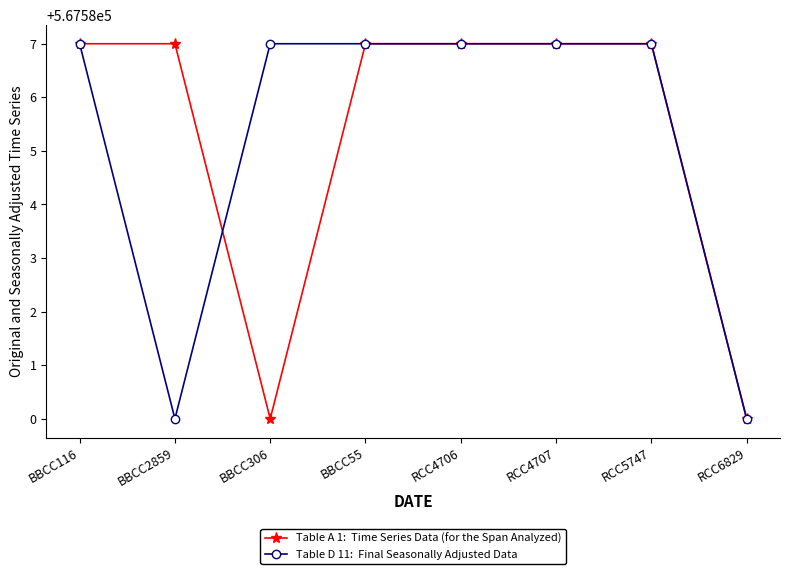

What is the label of the 5th point from the left?

RCC4706